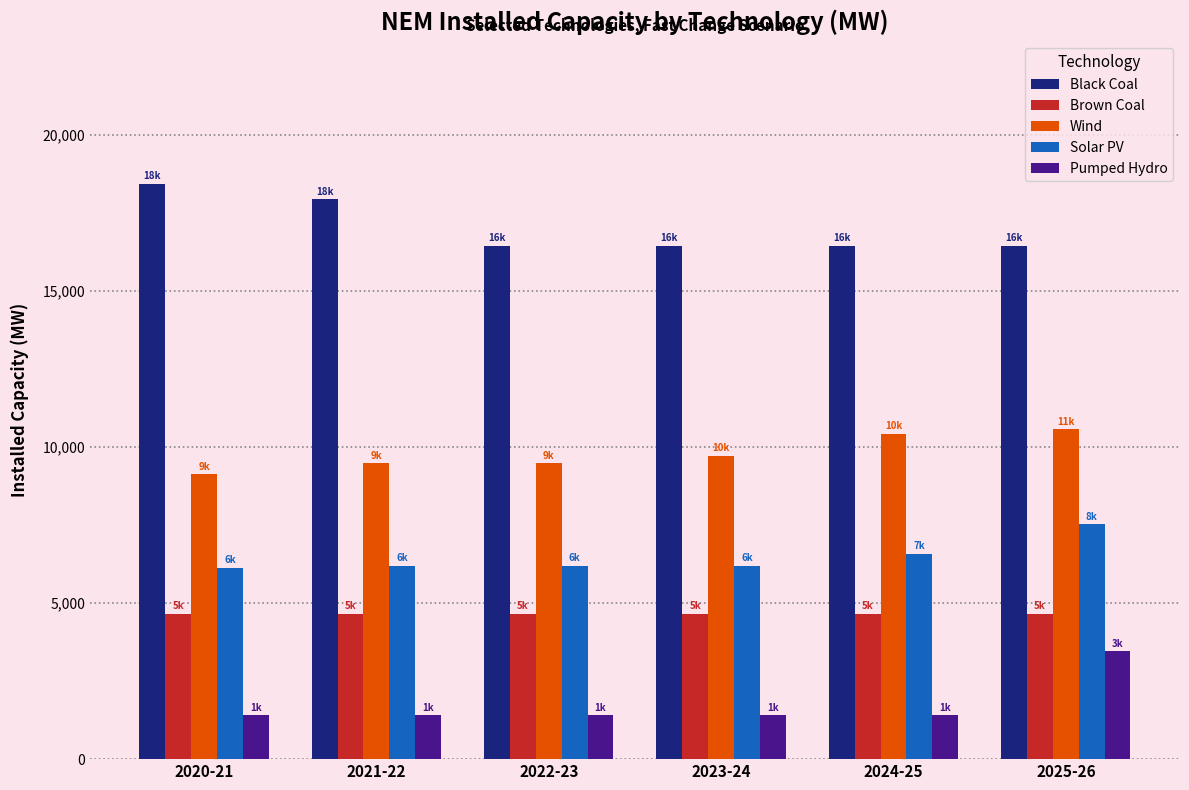

What is the value of the Black Coal bar at the 5th from the left?

16446